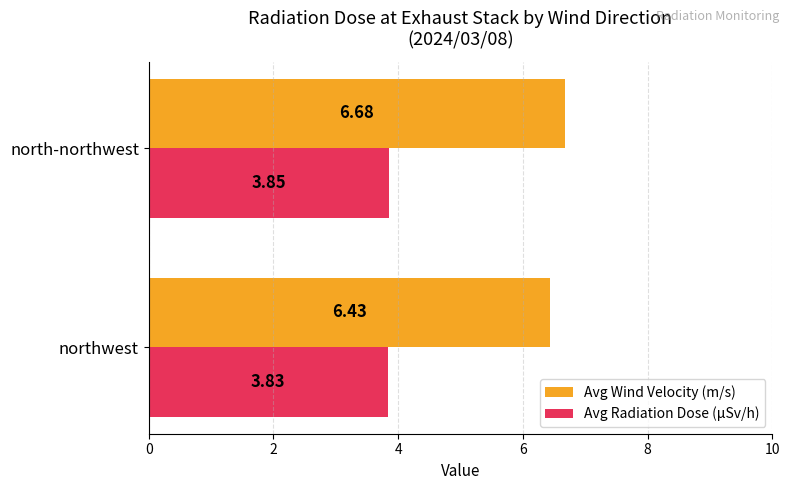

How many series are shown in this chart?

2